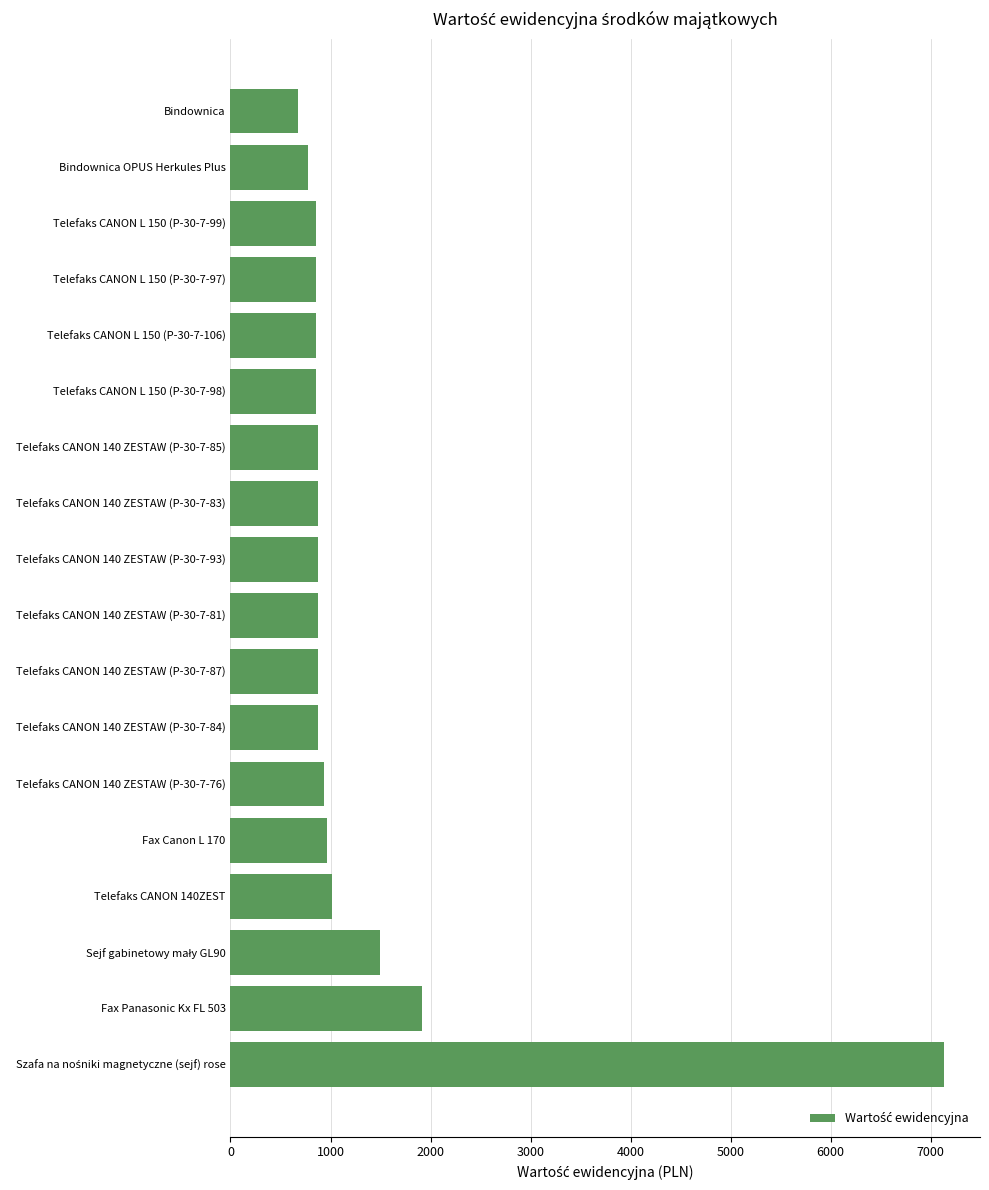

Where is the data nearest to the value 3904?

Fax Panasonic Kx FL 503